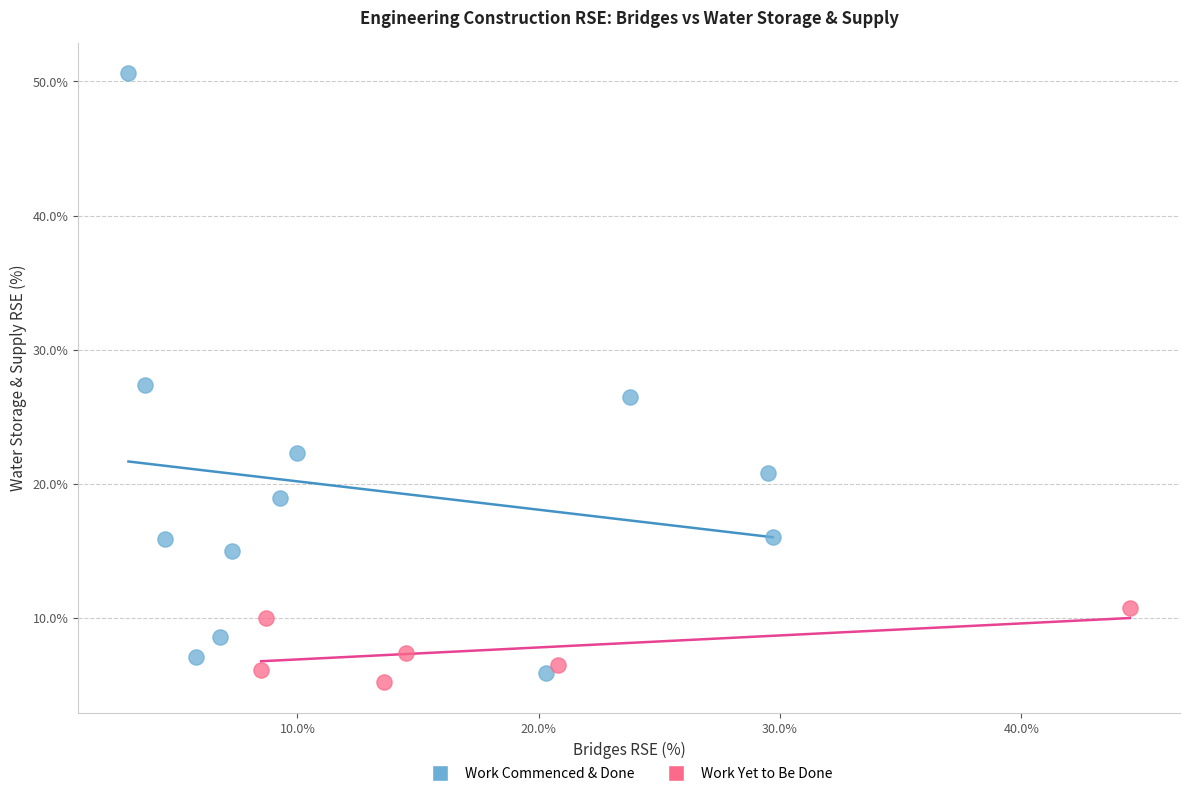

Which series contains the highest Y value?

Work Commenced & Done